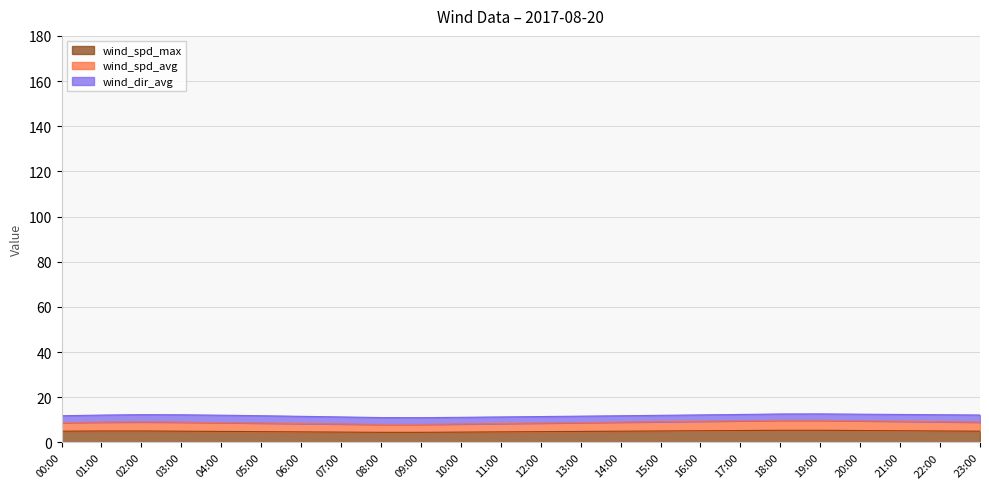

At which label does wind_spd_max reach its peak?

18:00